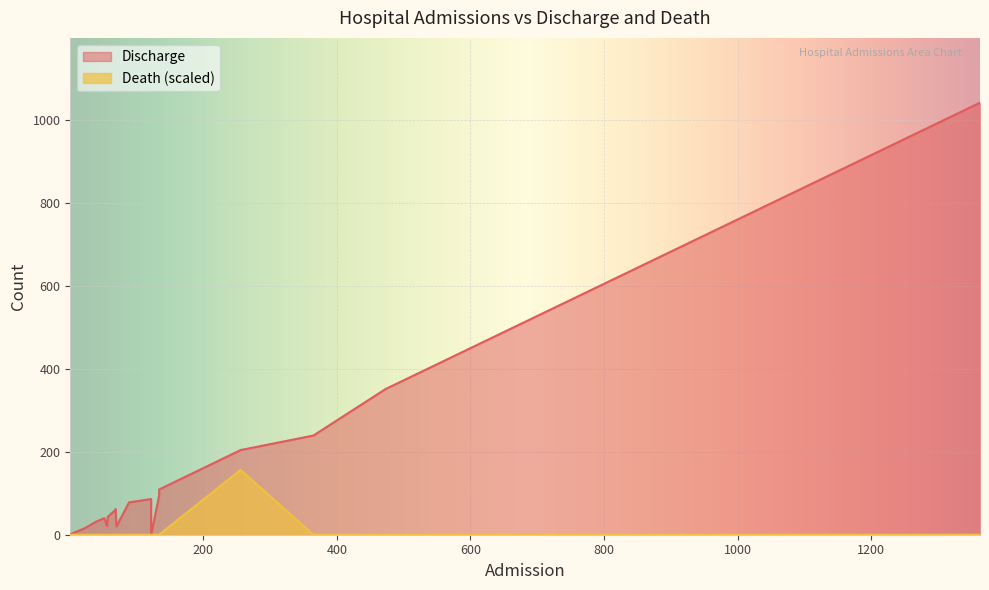

How many values in the Discharge series are below 59?

9